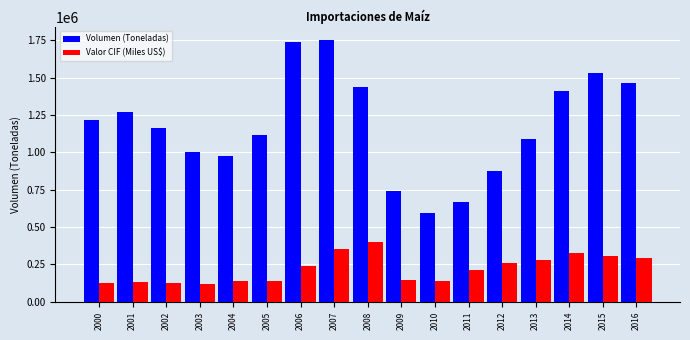

The value of Valor CIF (Miles US$) at 2012 is 259946.3. True or false?

True